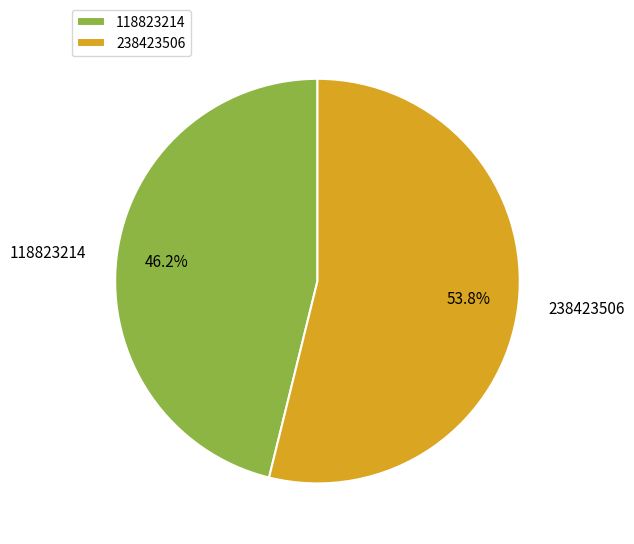

To the nearest percent, what portion does 238423506 represent?

54%